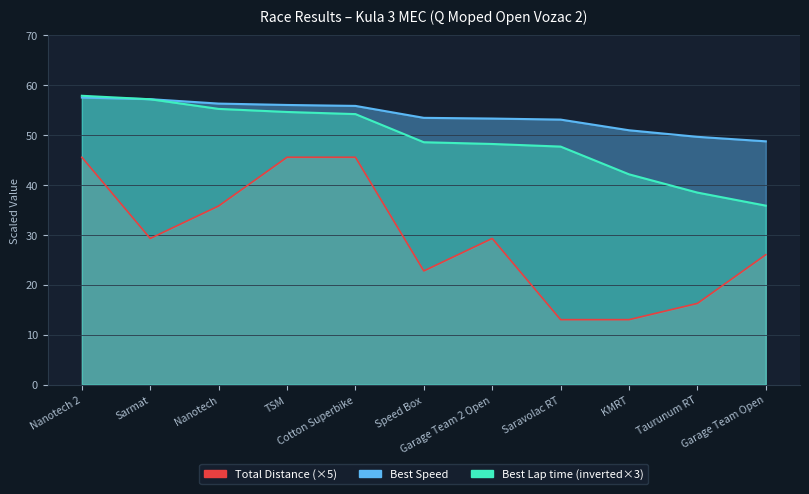

At which label is Total Laps closest to 29?

Sarmat